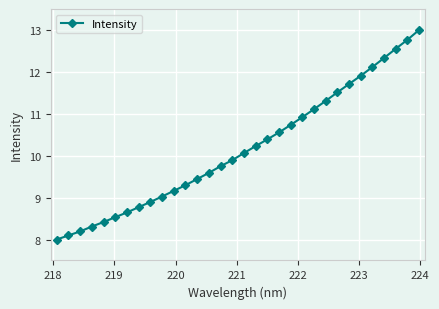

What is the average value?

10.2